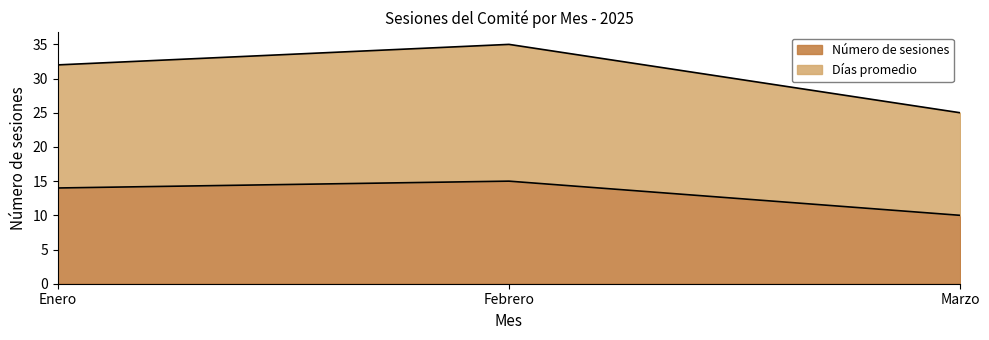

What is the spread (max minus min) of values at Enero?

18